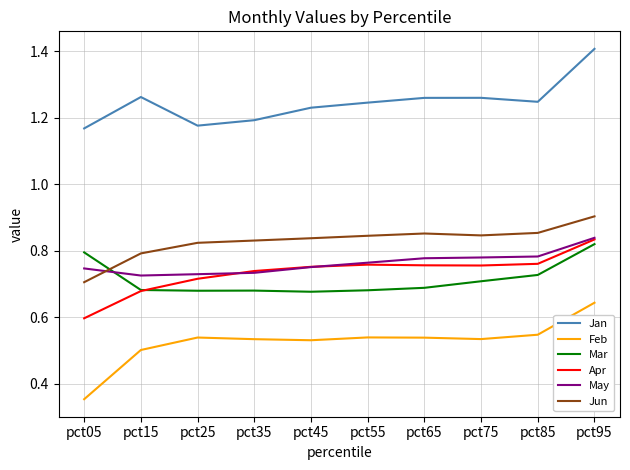

Which series has the largest total across all categories?

Jan